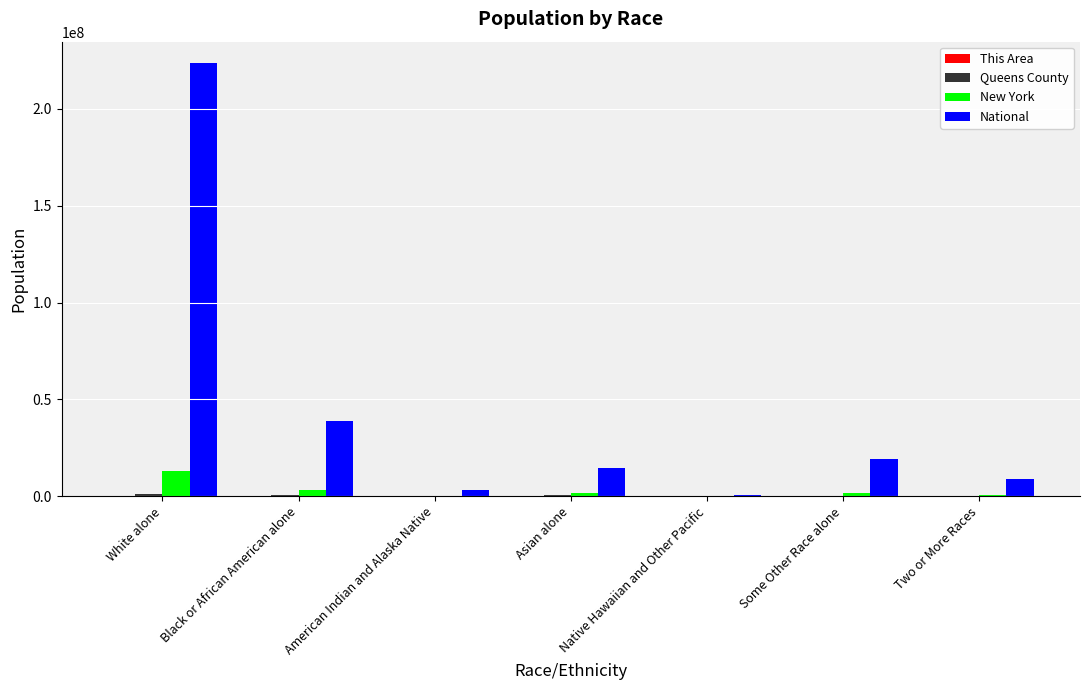

What is the sum of all New York values?

19378102